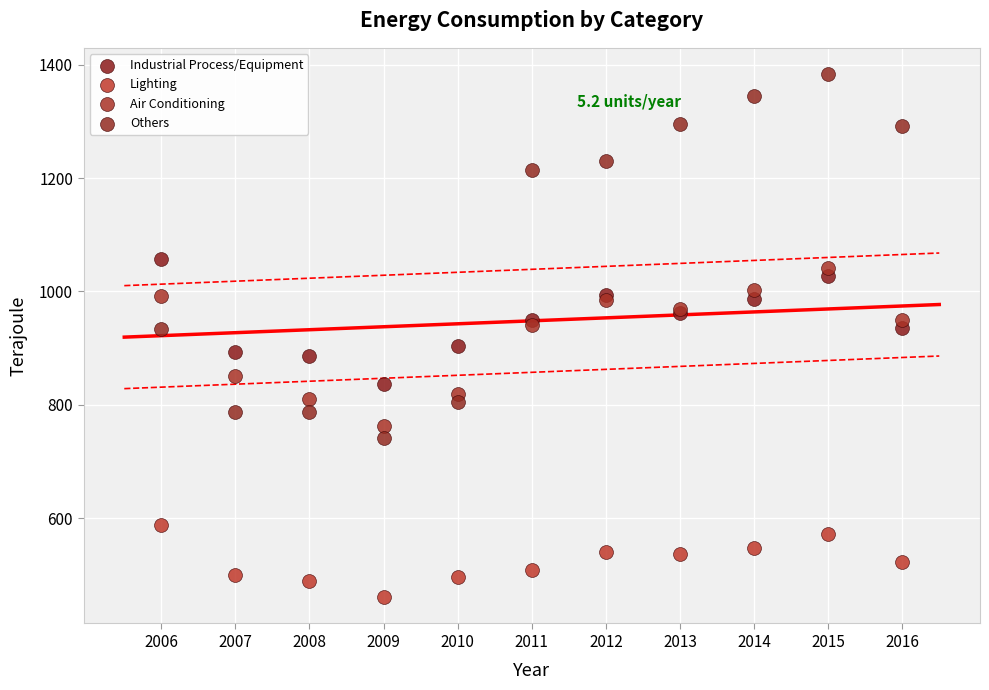

Which series contains the lowest Y value?

Lighting